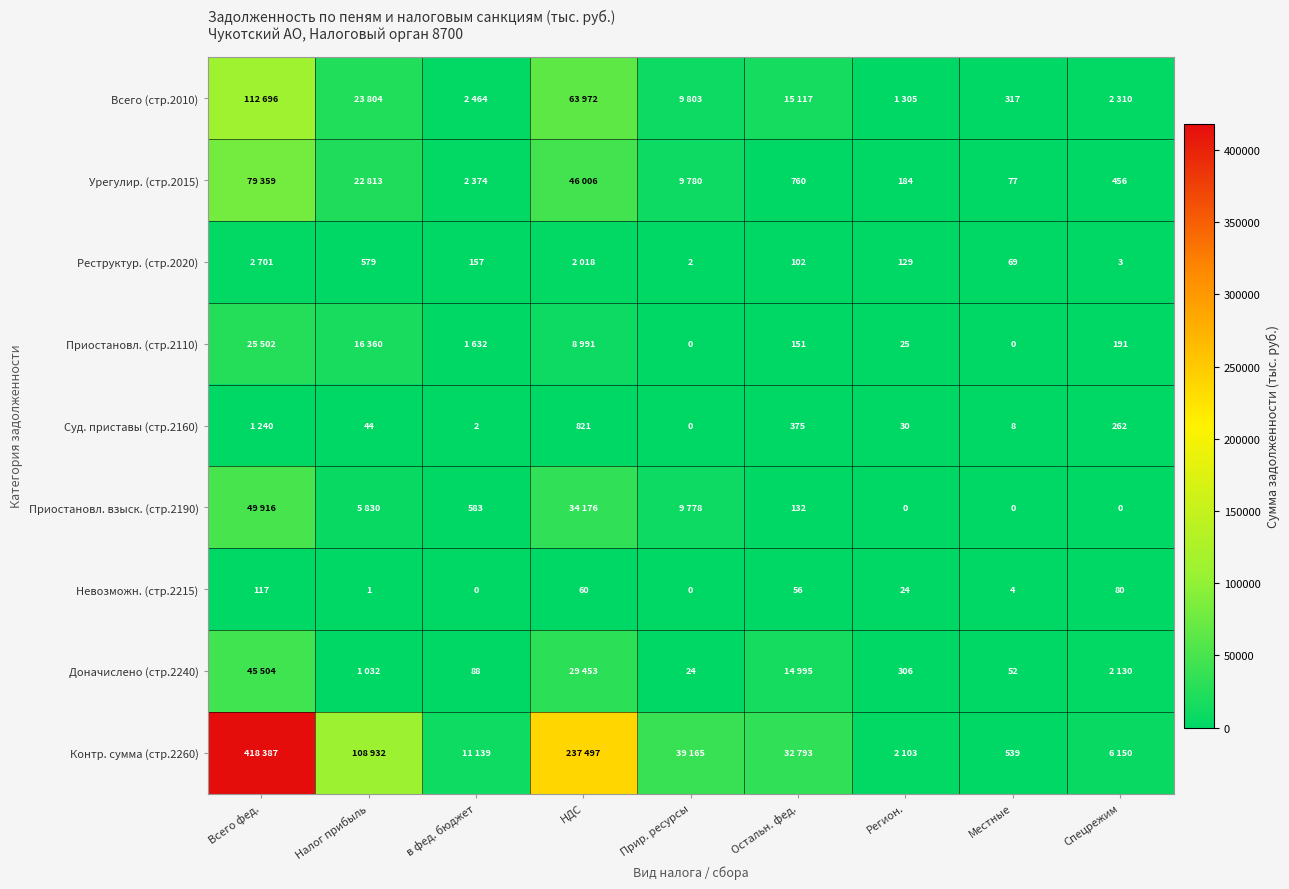

The value of Суд. приставы (стр.2160) at в фед. бюджет is 1. True or false?

False